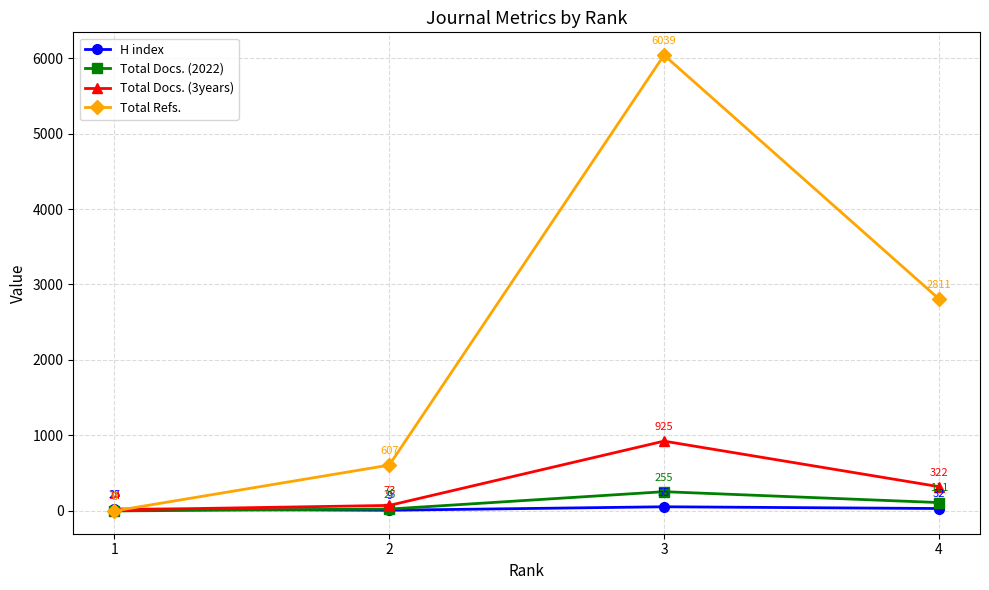

What is the maximum value for Total Docs. (3years)?

925